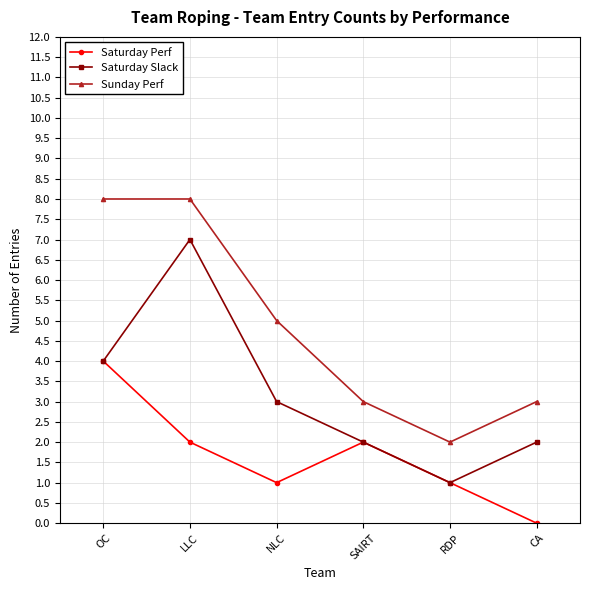

What are all the series names shown in the legend?

Saturday Perf, Saturday Slack, Sunday Perf